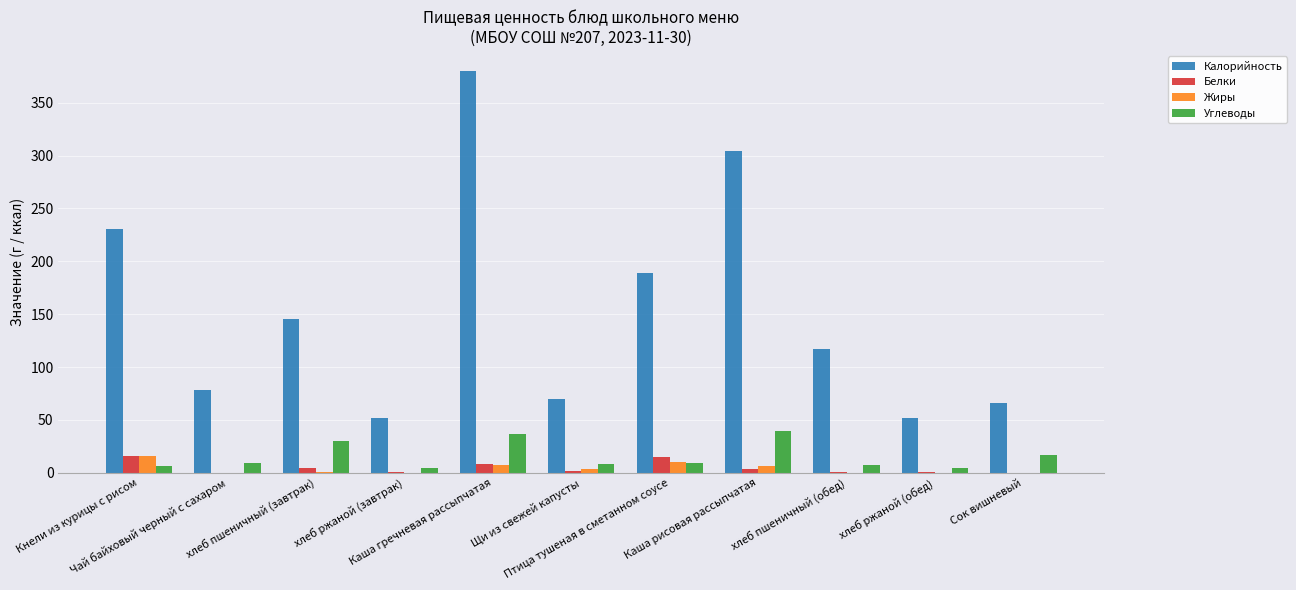

What is the maximum value for Углеводы?

39.8